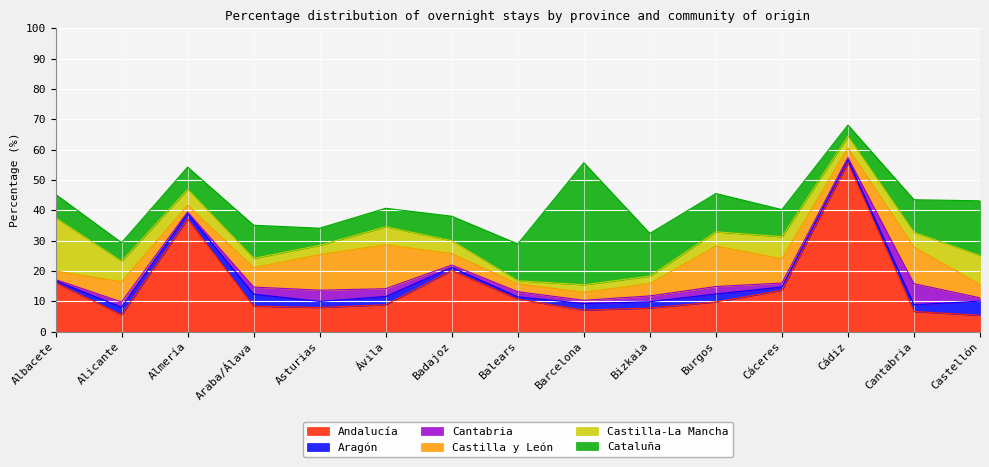

At Albacete, list the series in order from smallest to largest.

Cantabria, Aragón, Castilla y León, Cataluña, Andalucía, Castilla-La Mancha